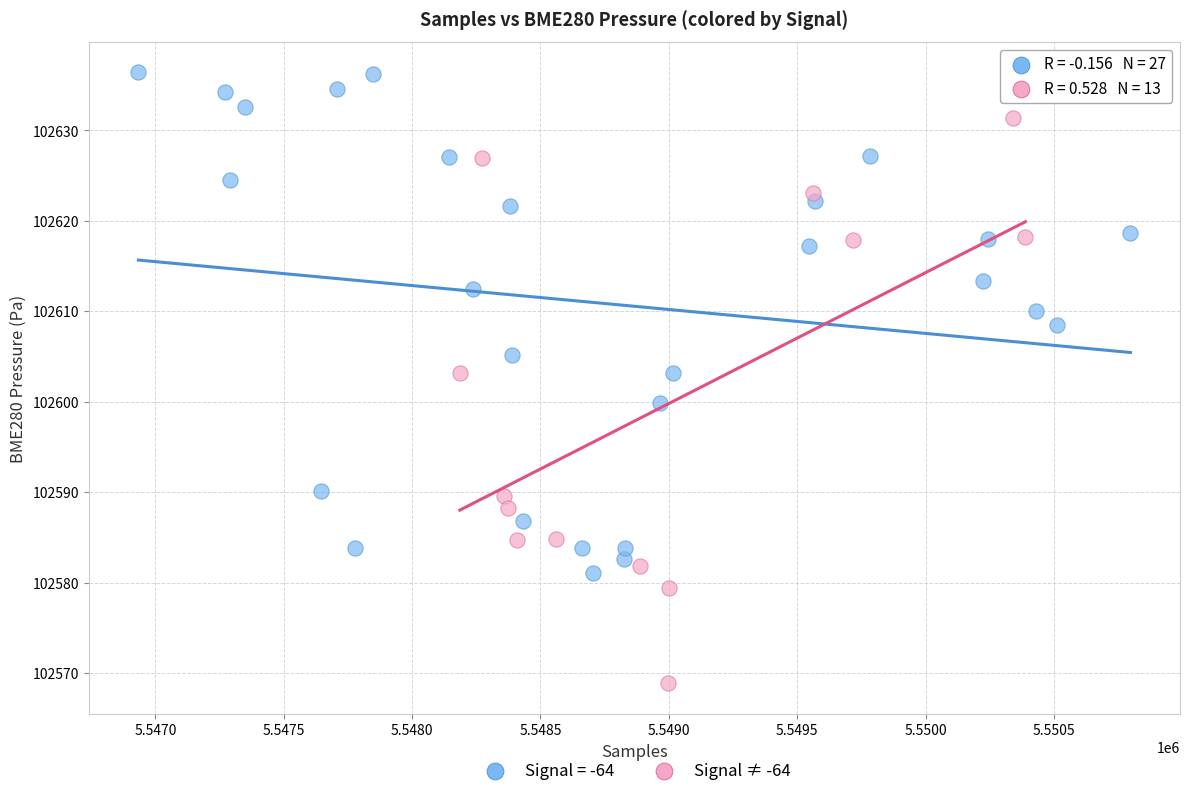

Which series has the largest Y range (max minus min)?

Signal ≠ -64